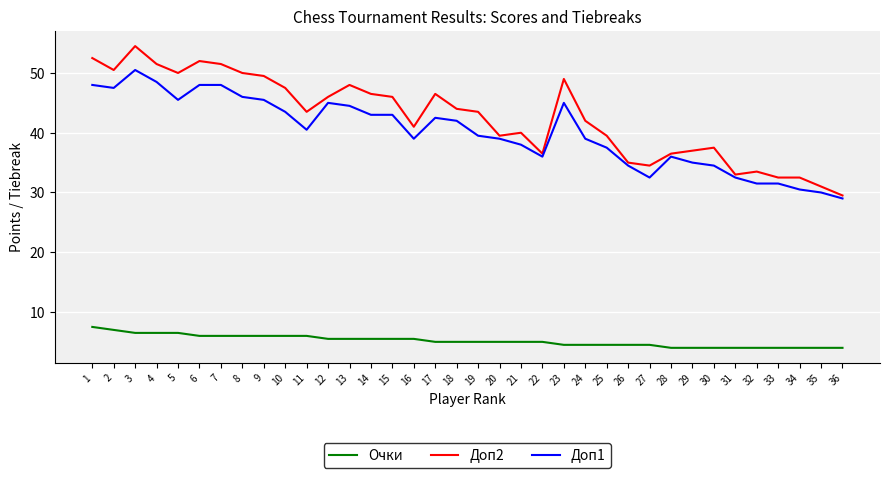

Which series has the largest total across all categories?

Доп2